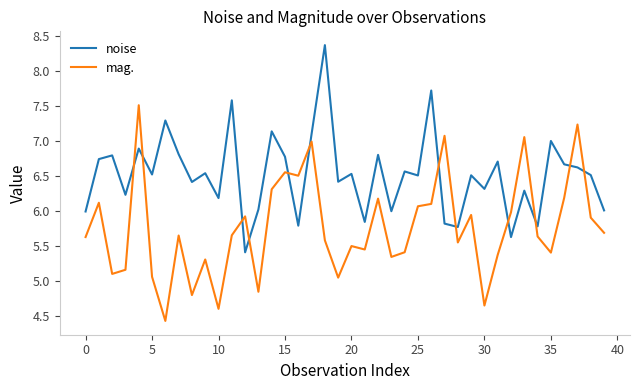

What is the maximum value shown in the chart?

8.4